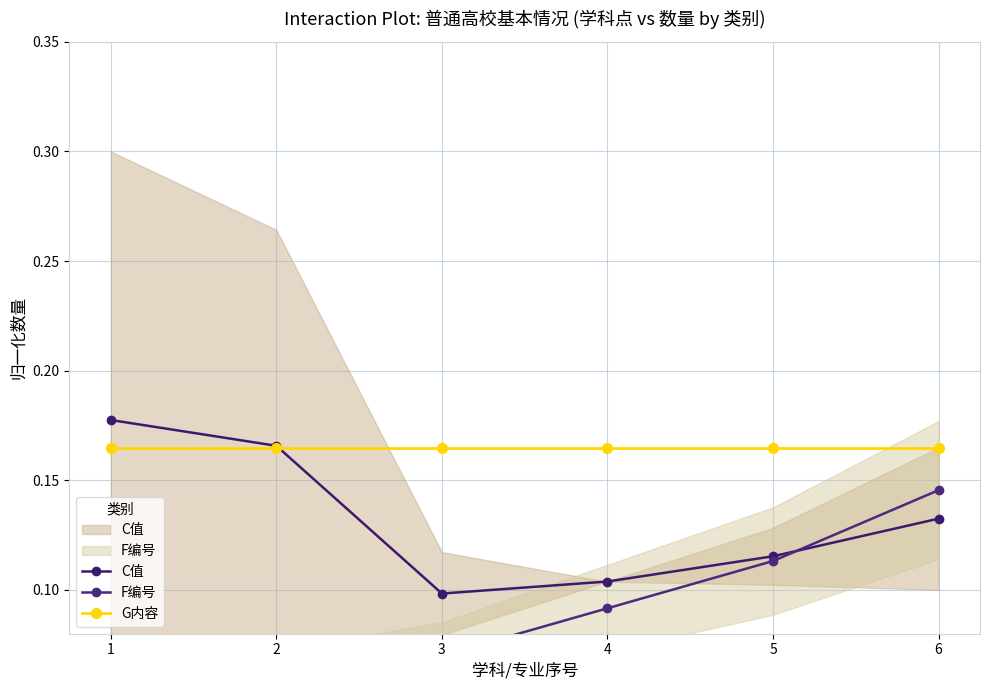

What is the average value of the F编号 series?

0.1